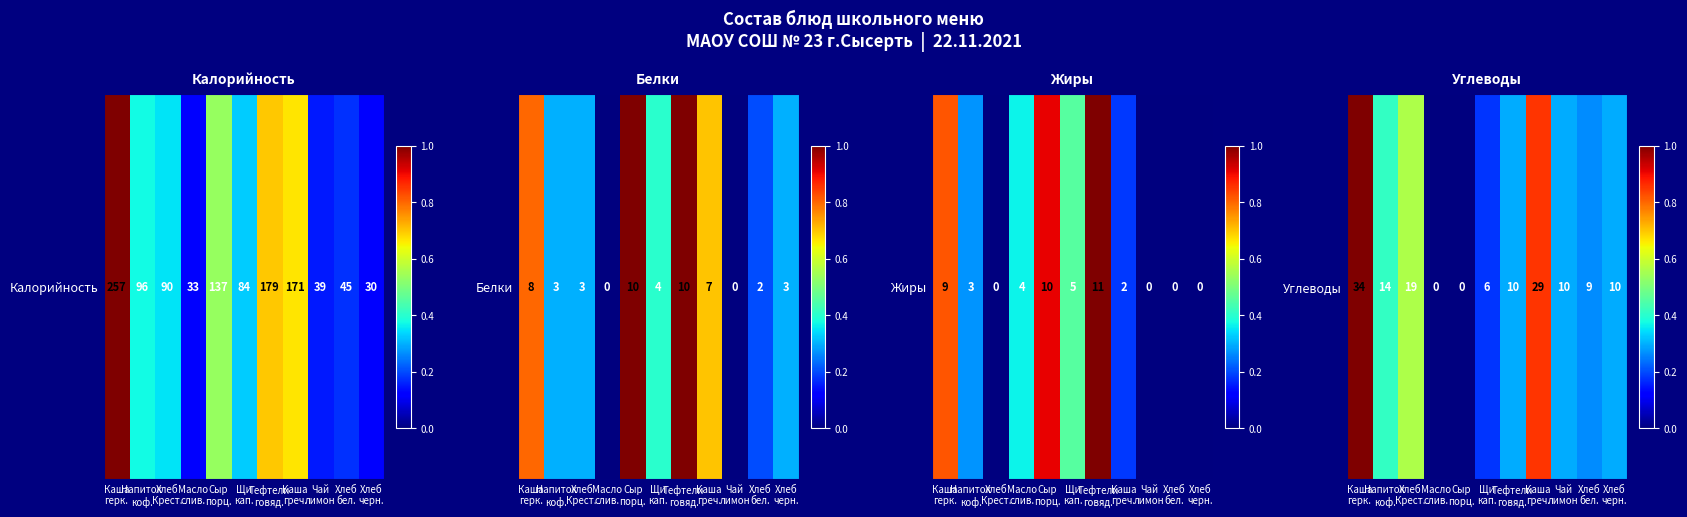

Rank the categories by value from lowest to highest.

Масло
слив., Сыр
порц., Щи
кап., Хлеб
бел., Тефтели
говяд., Чай
лимон, Хлеб
черн., Напиток
коф., Хлеб
Крест., Каша
греч., Каша
герк.